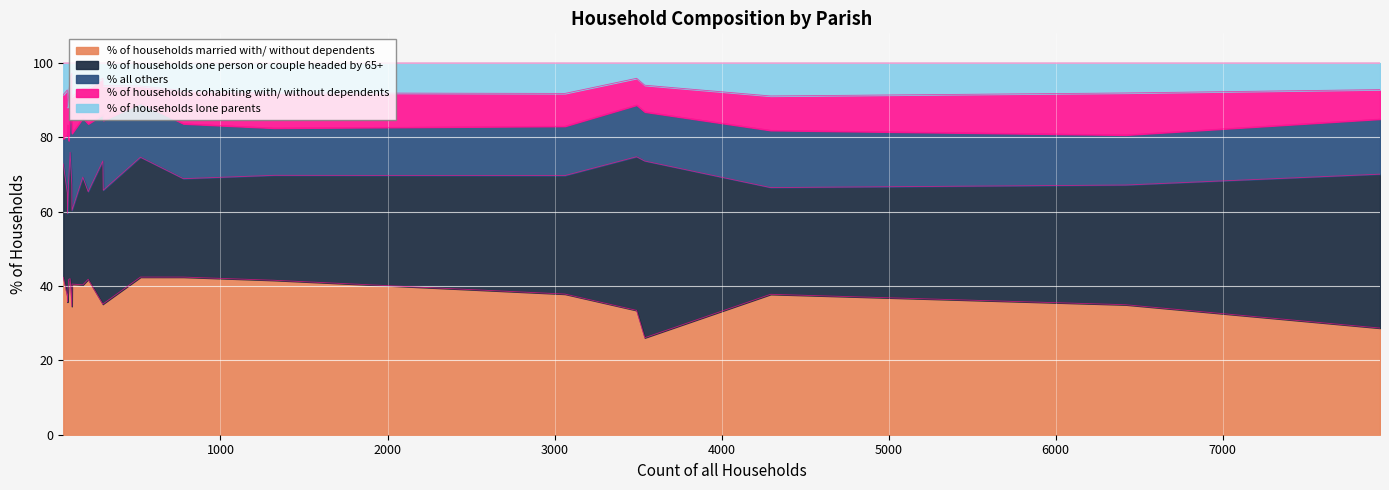

What is the maximum value for % of households married with/ without dependents?

42.4